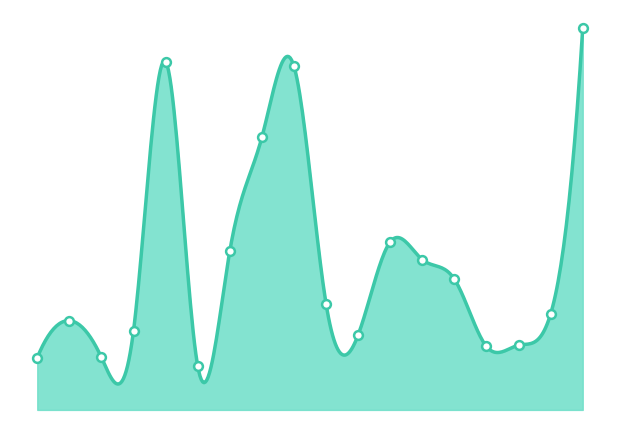

Approximately how many times larger is the value at 2019-06-02 compared to 2019-06-02?

1.0